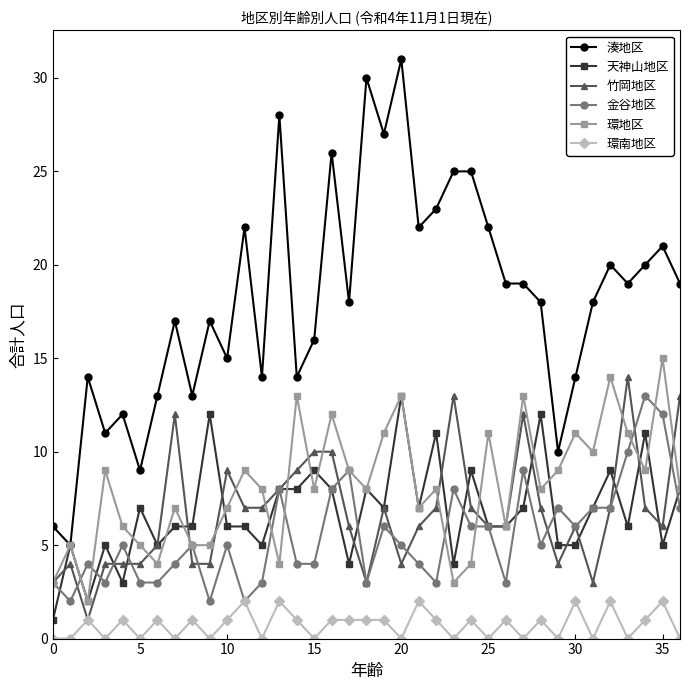

True or false: 湊地区 has more than 1 points higher than both neighbors.

True